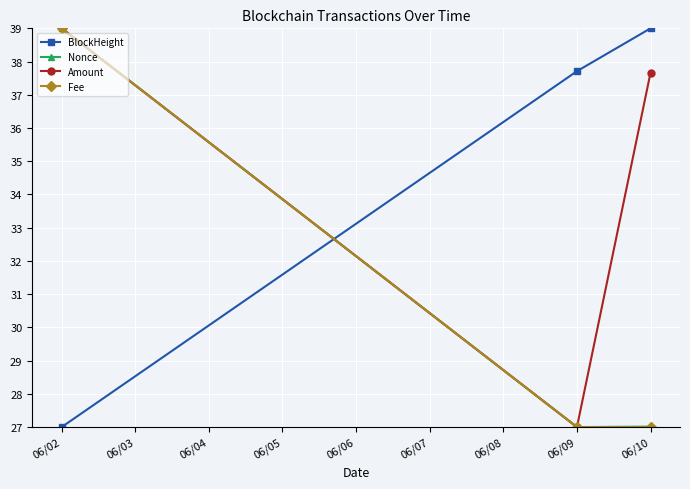

What is the difference between the maximum and minimum values in the BlockHeight series?

12.0